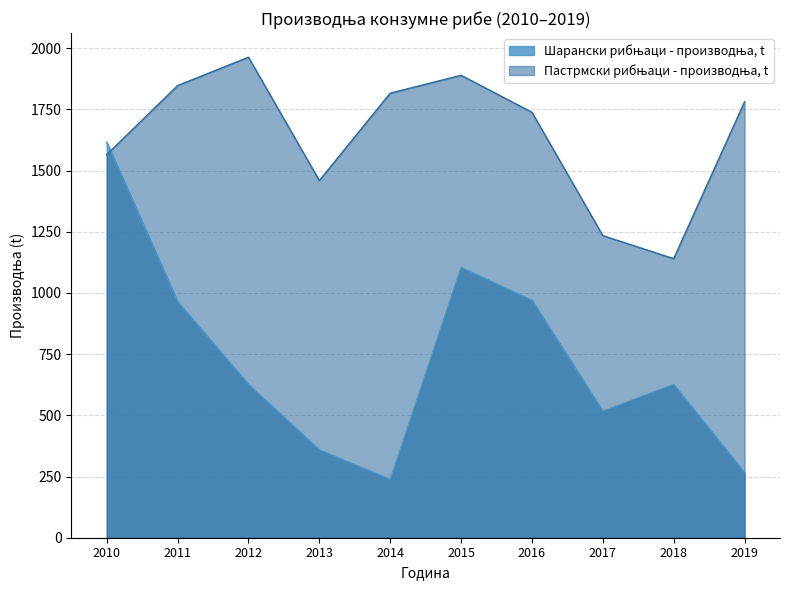

Which label corresponds to the smallest value in the chart?

2014